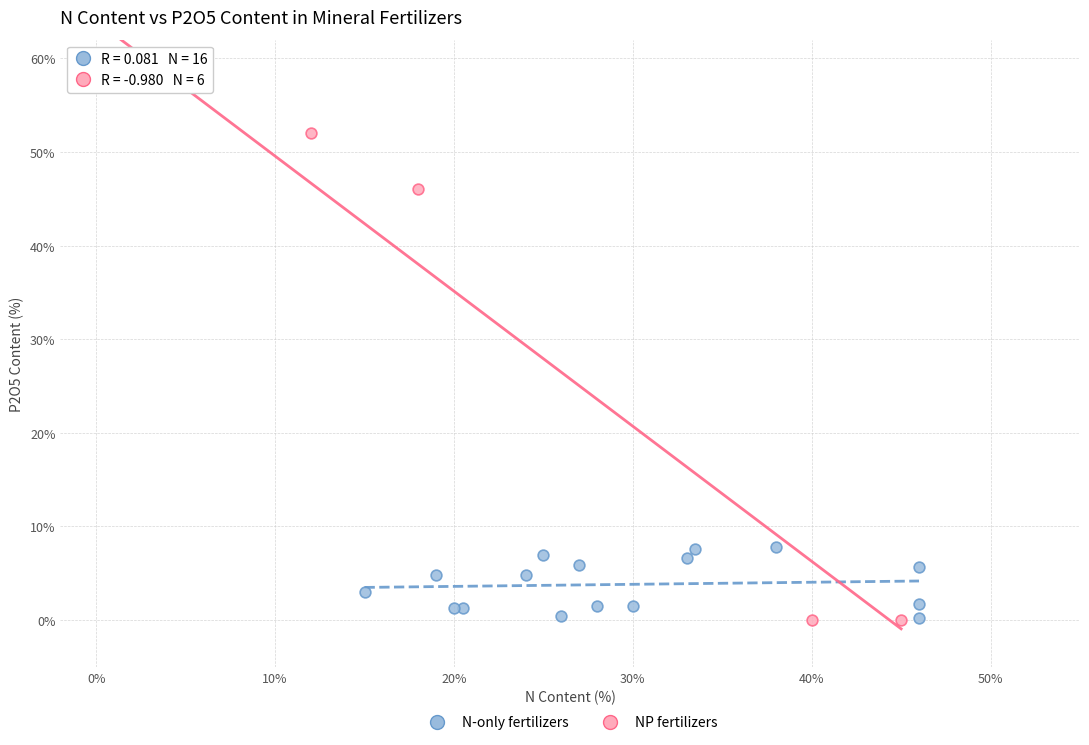

Which series has the widest spread of Y values?

NP fertilizers